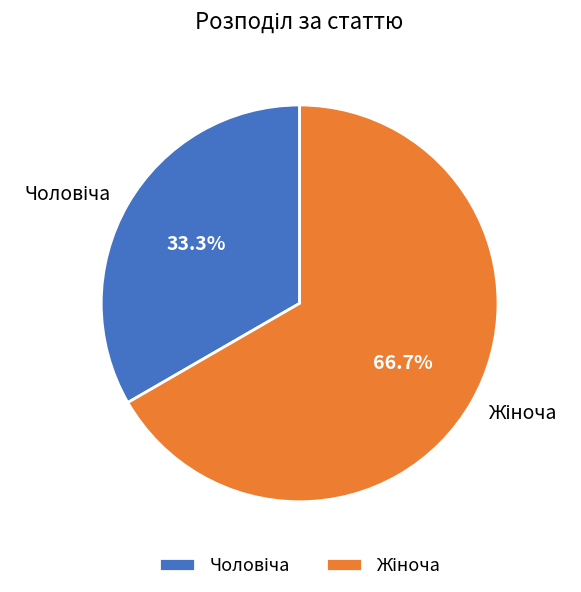

Is there any slice that represents more than half of the pie?

Yes